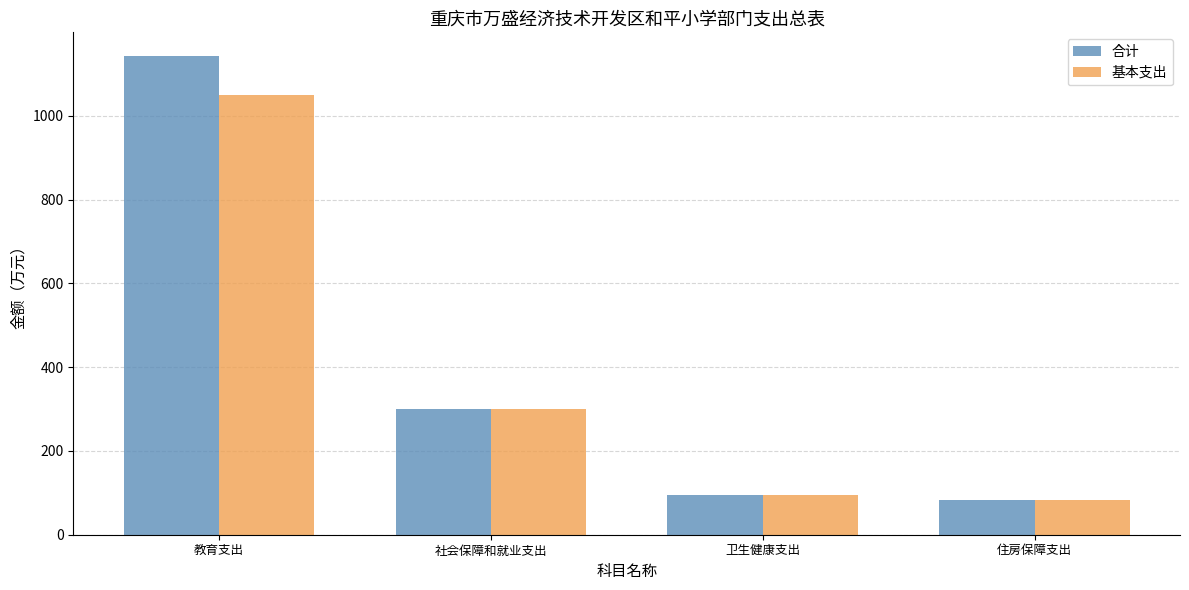

How many values in the 基本支出 series are below 300?

2